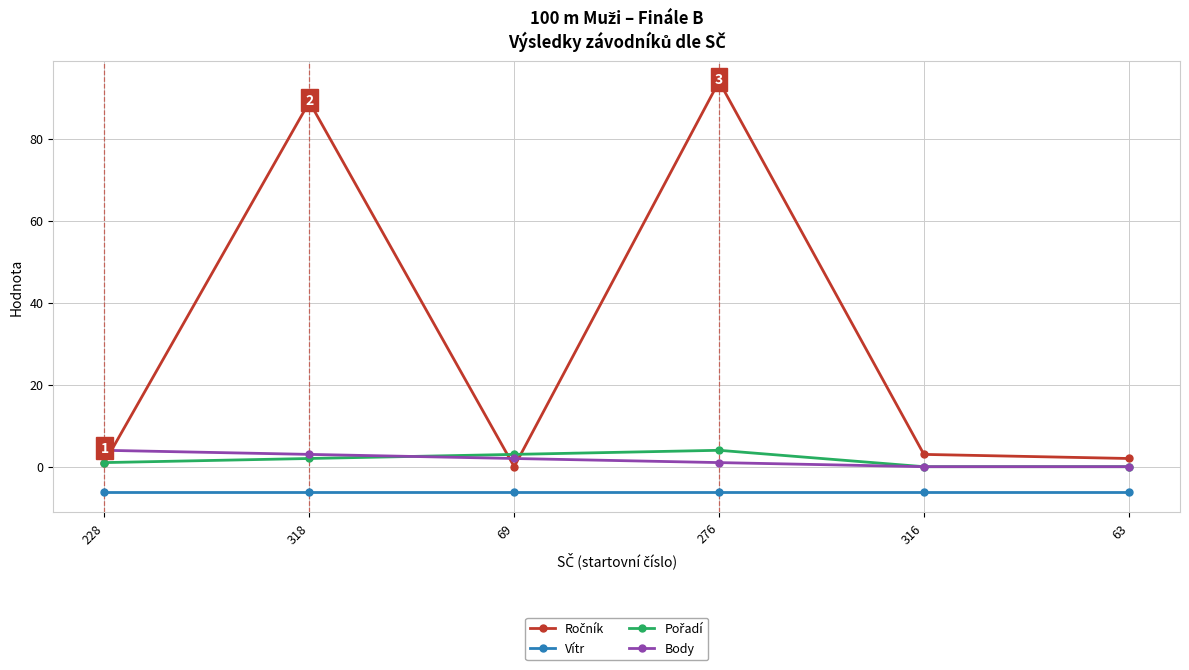

How many lines are shown in the chart?

4